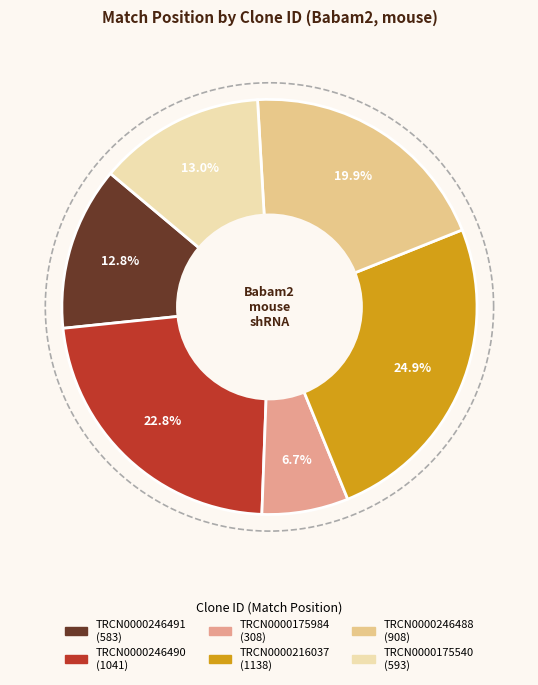

What percentage is NOT represented by TRCN0000246491?

87.2%